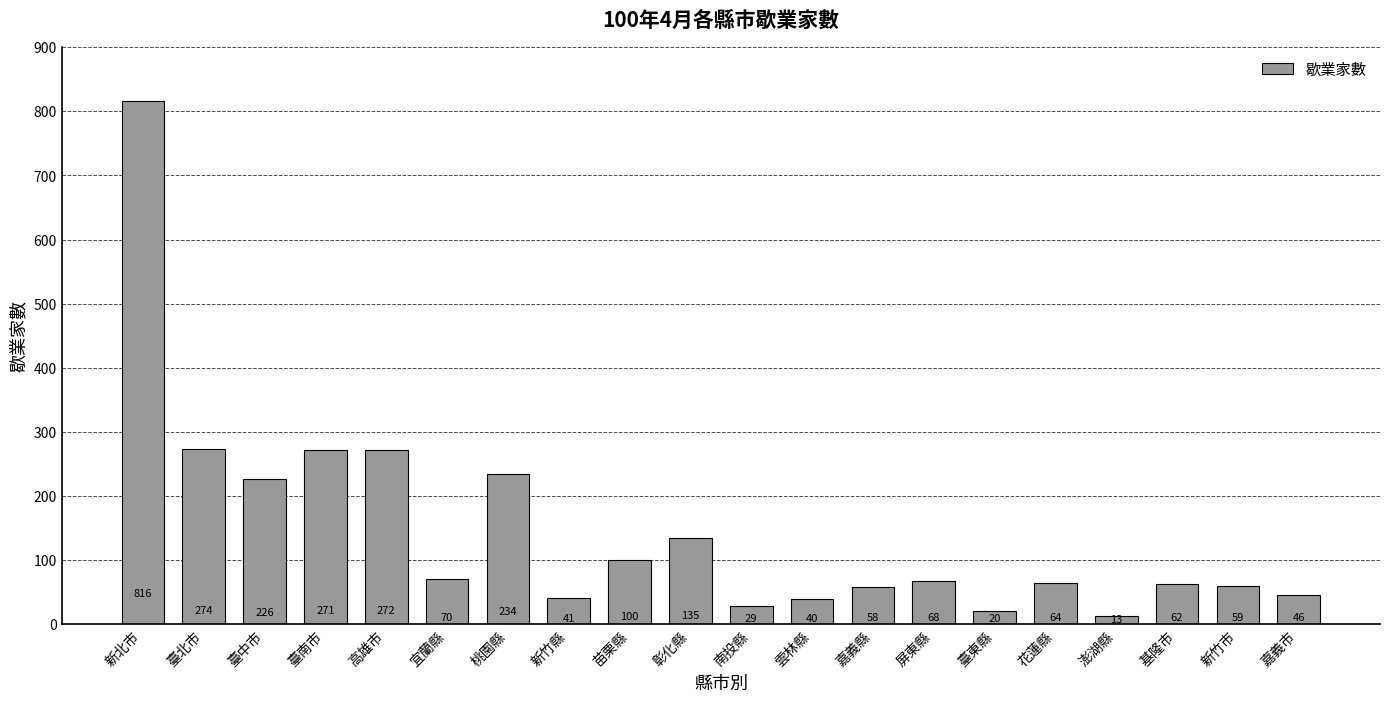

Which label corresponds to the largest value in the chart?

新北市